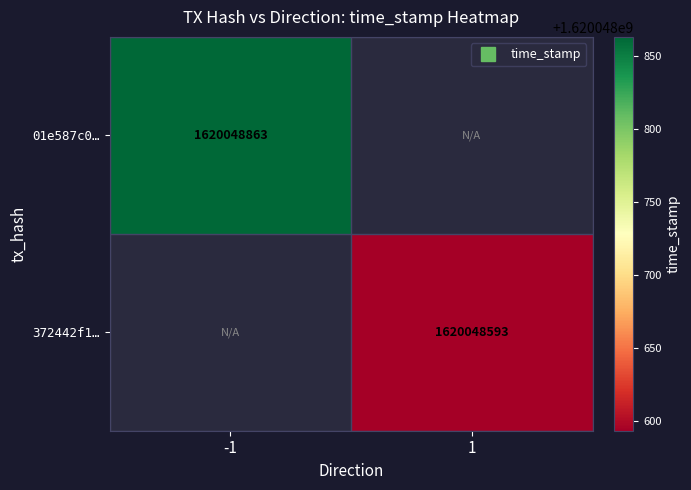

Reading left to right, what are all the values shown in this chart?

01e587c0e0927b1d07a2c4f49bdea807f78f1a9: direction=-1	time_stamp=1620048863
372442f1a2079cdb1273a8470a2c87172ff56e3: direction=1	time_stamp=1620048593